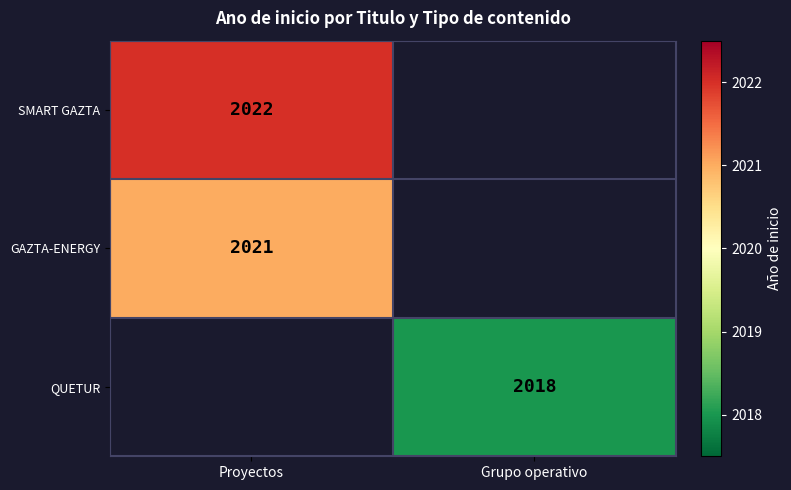

True or false: QUETUR has a value of 3344 at Grupo operativo.

False